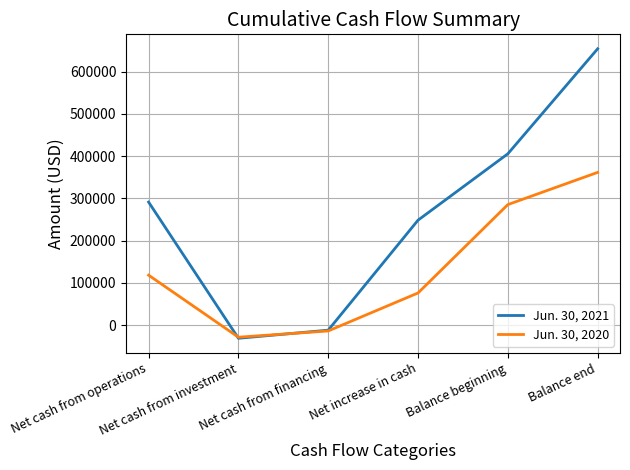

In Jun. 30, 2021, how many points are lower than both neighbors (excluding endpoints)?

1